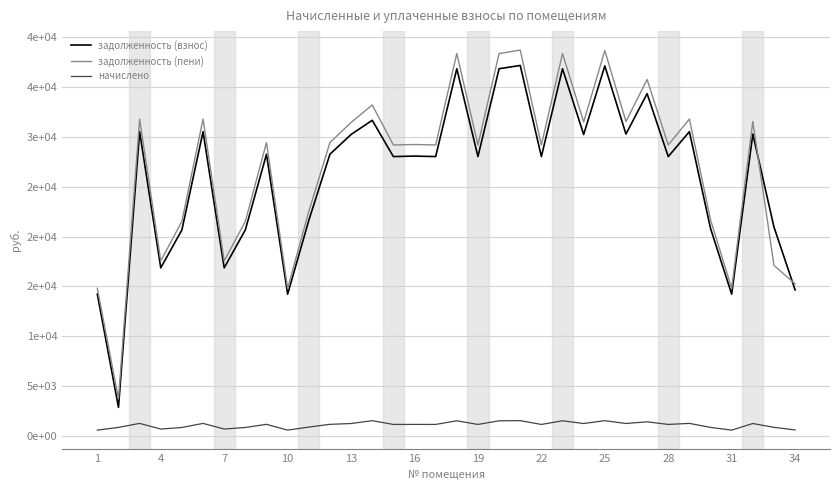

Does the chart display data point markers on the line(s)?

No